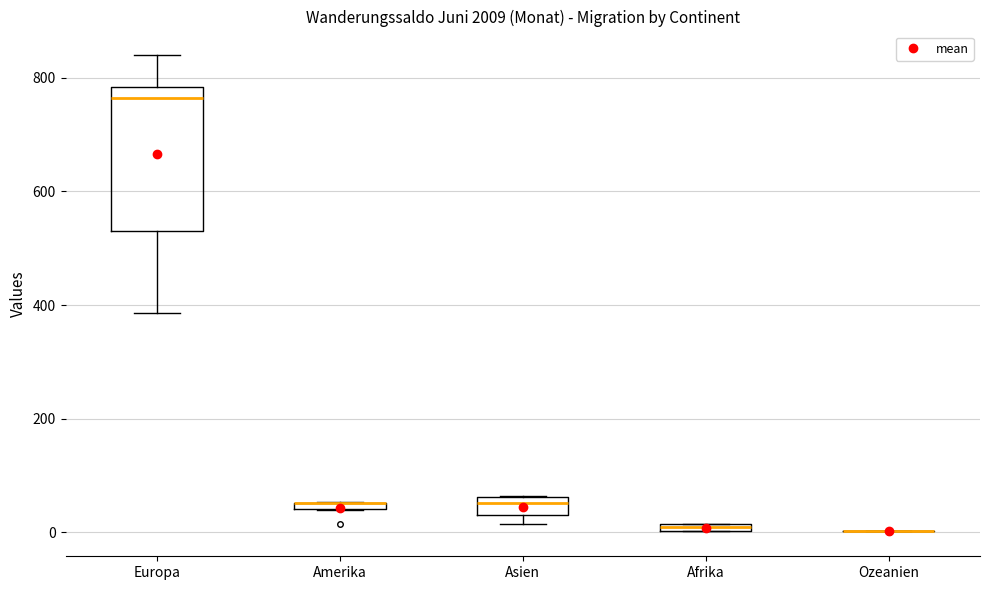

Where is the upper edge of the box for Amerika on the y-axis? The values are not printed on the chart, so give them approximately, as read against the axis.

60